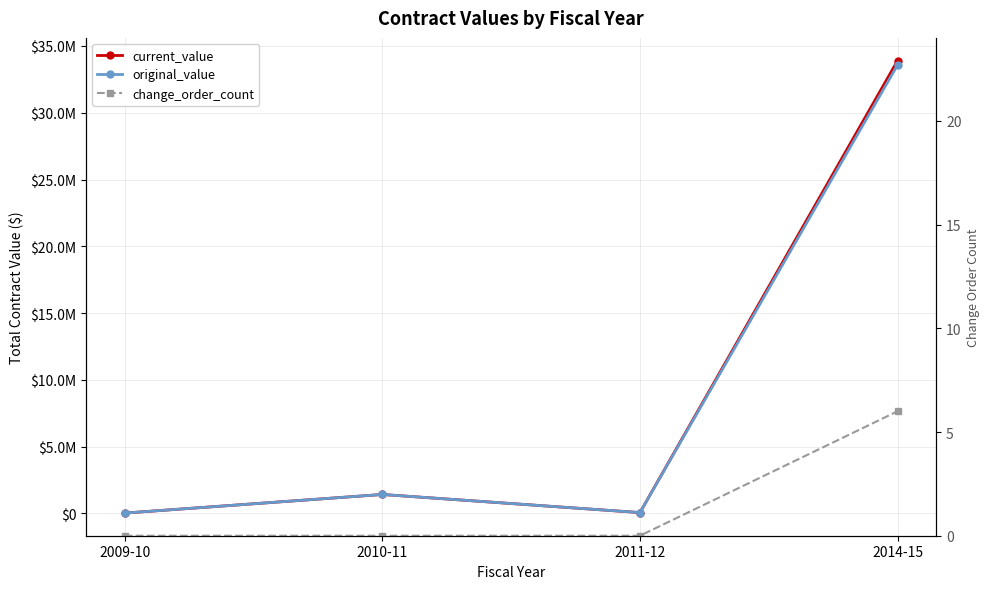

True or false: current_value and change_order_count intersect in this chart.

False